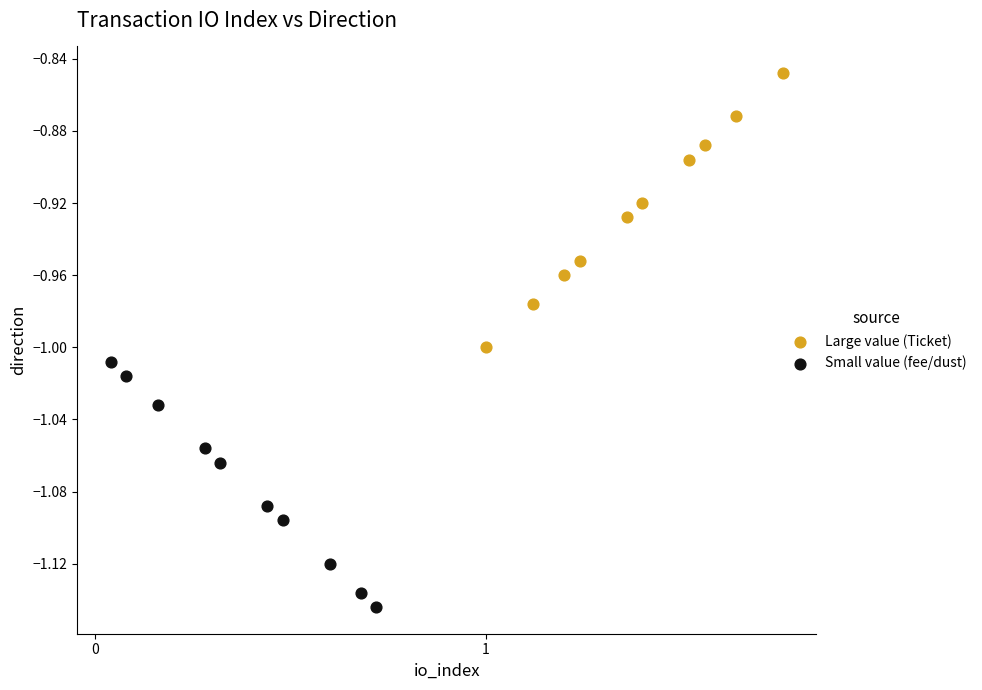

Which series contains the highest Y value?

Large value (Ticket)